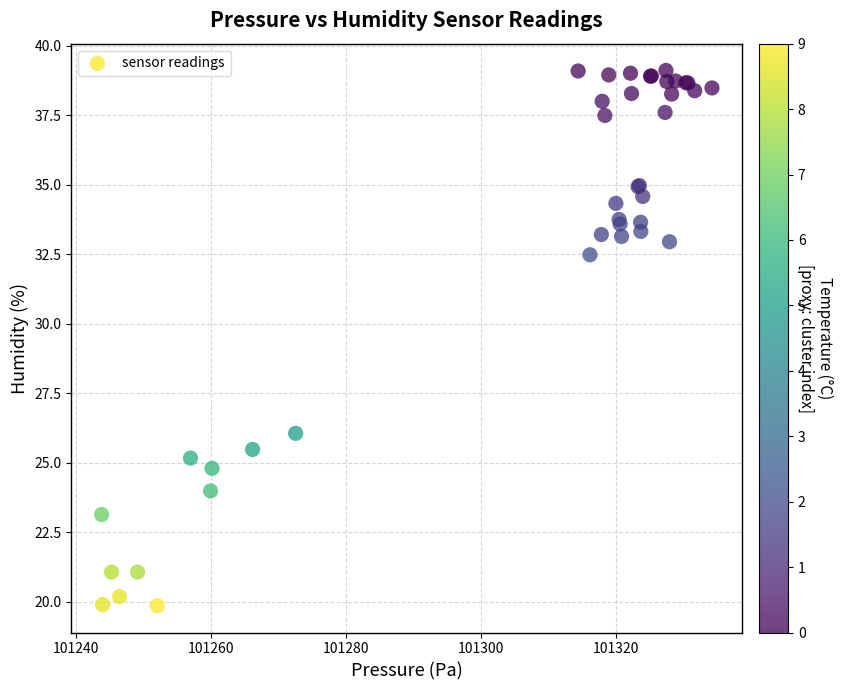

What Y value in the scatter plot is closest to 29?

26.1